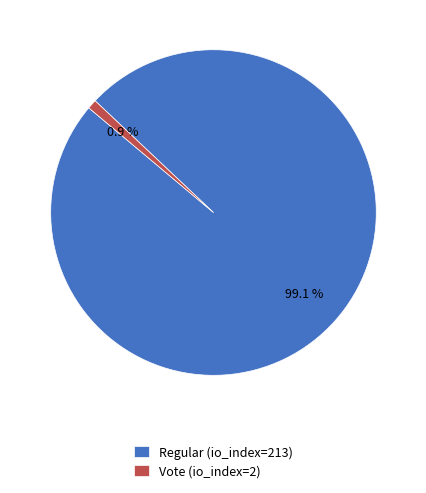

To the nearest percent, what portion does Regular (io_index=213) represent?

99%